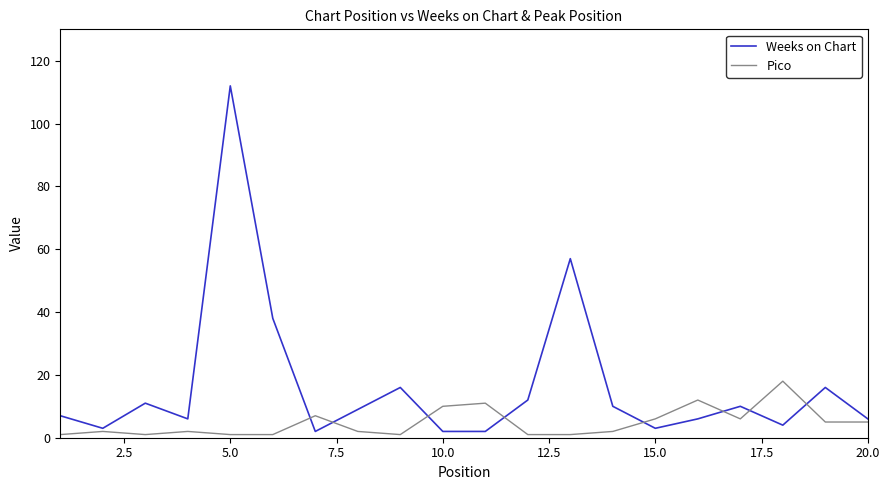

Which series has the largest range (max minus min)?

Weeks on Chart